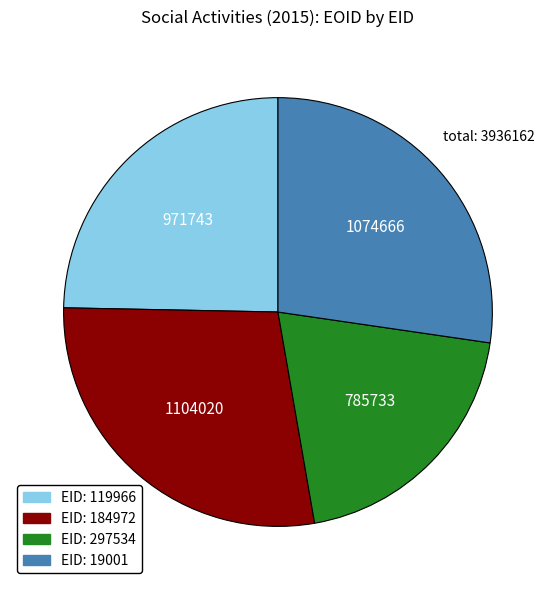

Does any single category account for the majority?

No